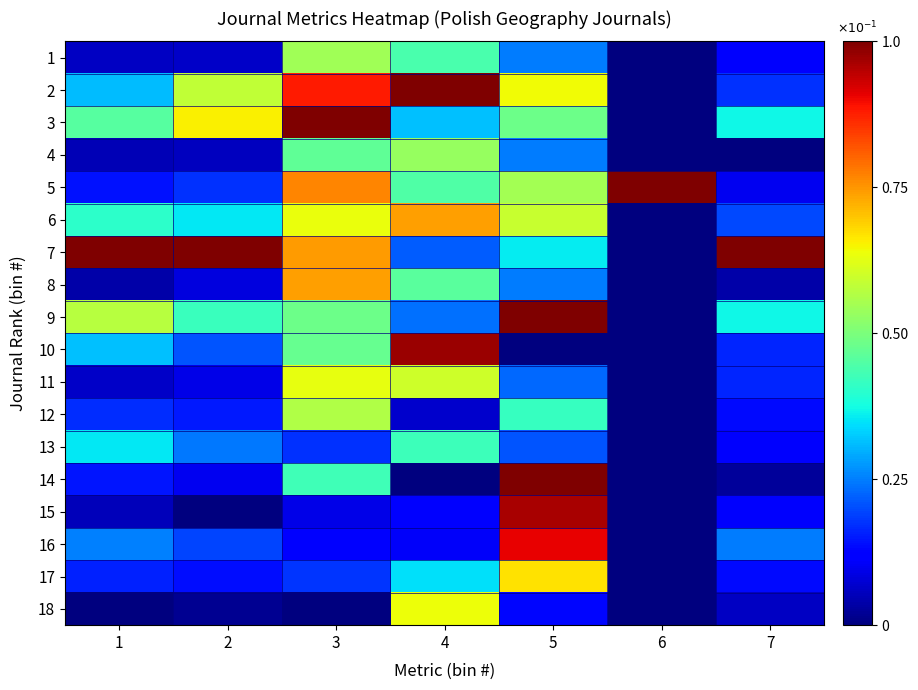

How many distinct data groups are displayed?

18